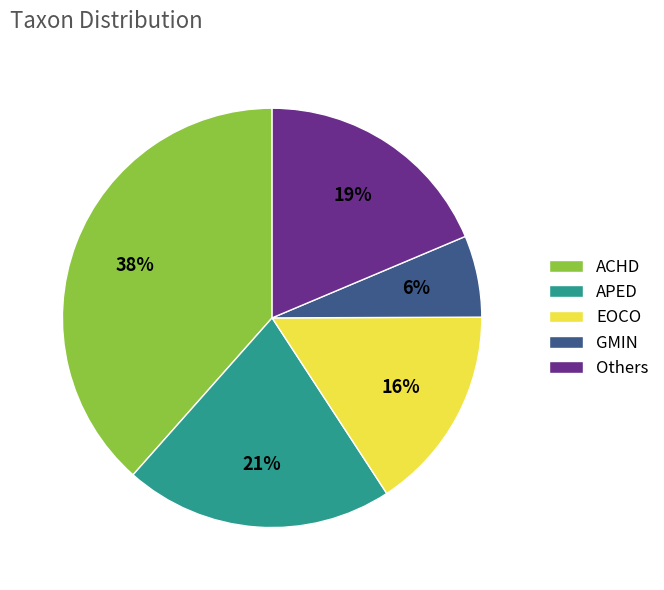

Is there a majority slice in this chart?

No